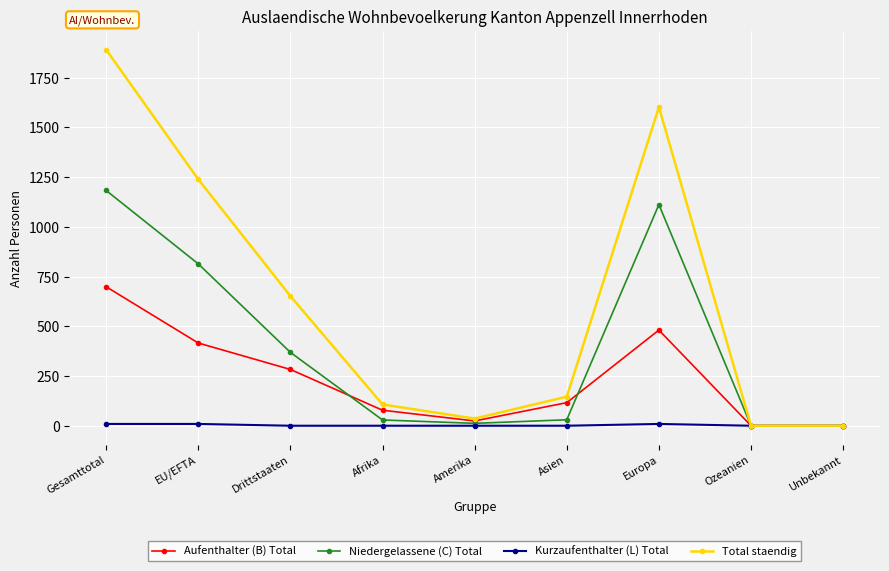

At which category is the sum across all series the highest?

Gesamttotal